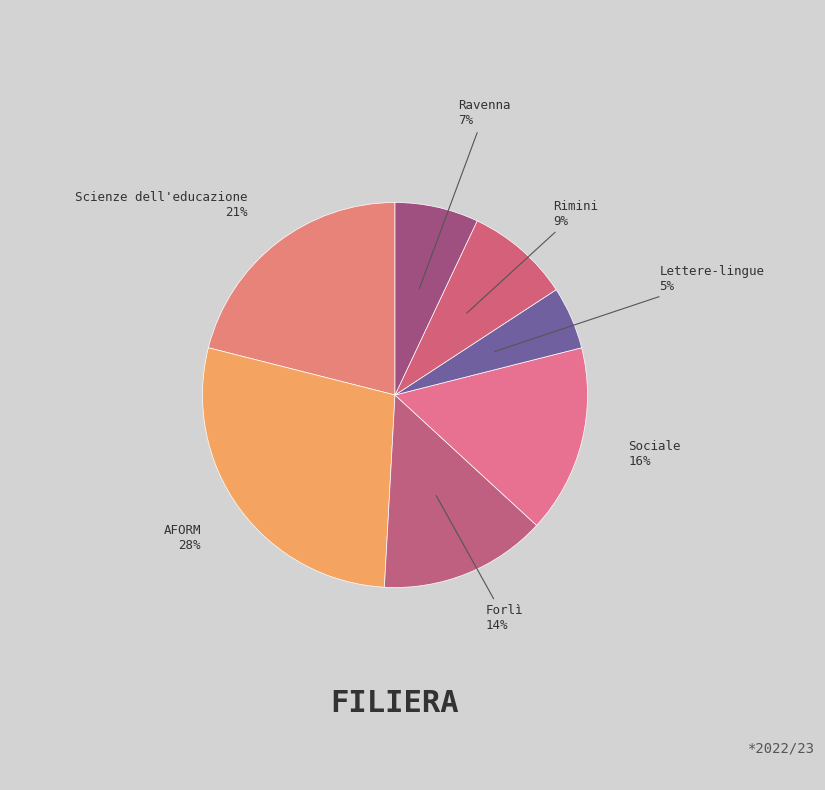

True or false: Ravenna accounts for 18% of the total.

False